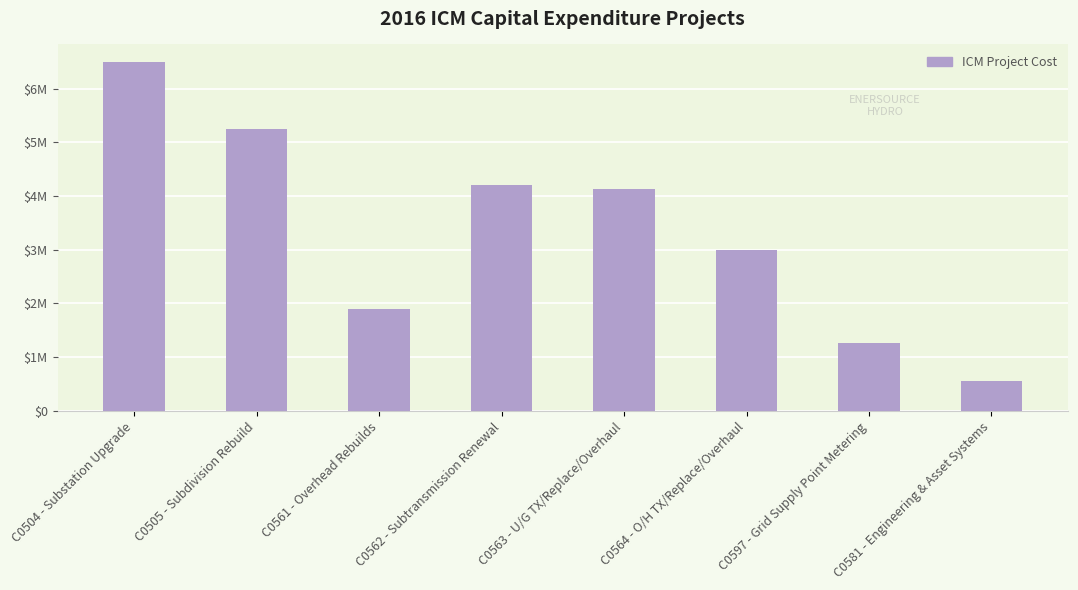

What is the value of the 1st bar from the left?

6495385.3